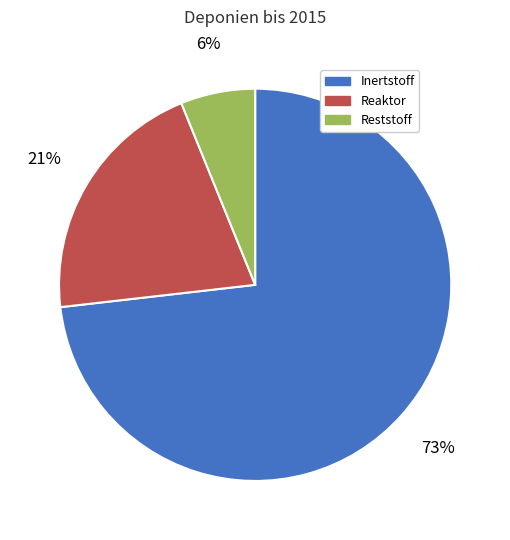

To the nearest percent, what portion does Inertstoff represent?

73%